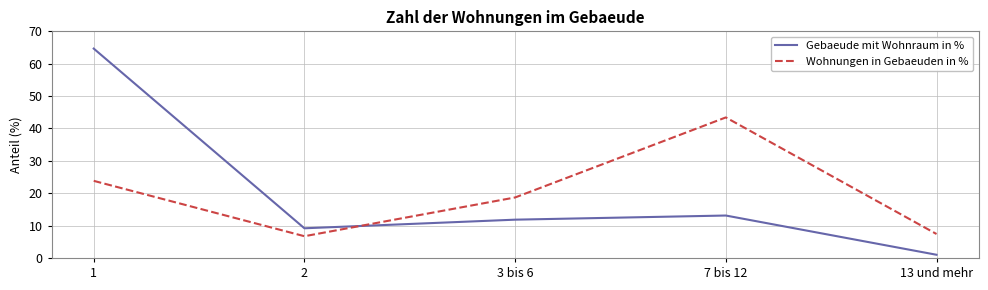

What is the total value across all series at 7 bis 12?

56.5